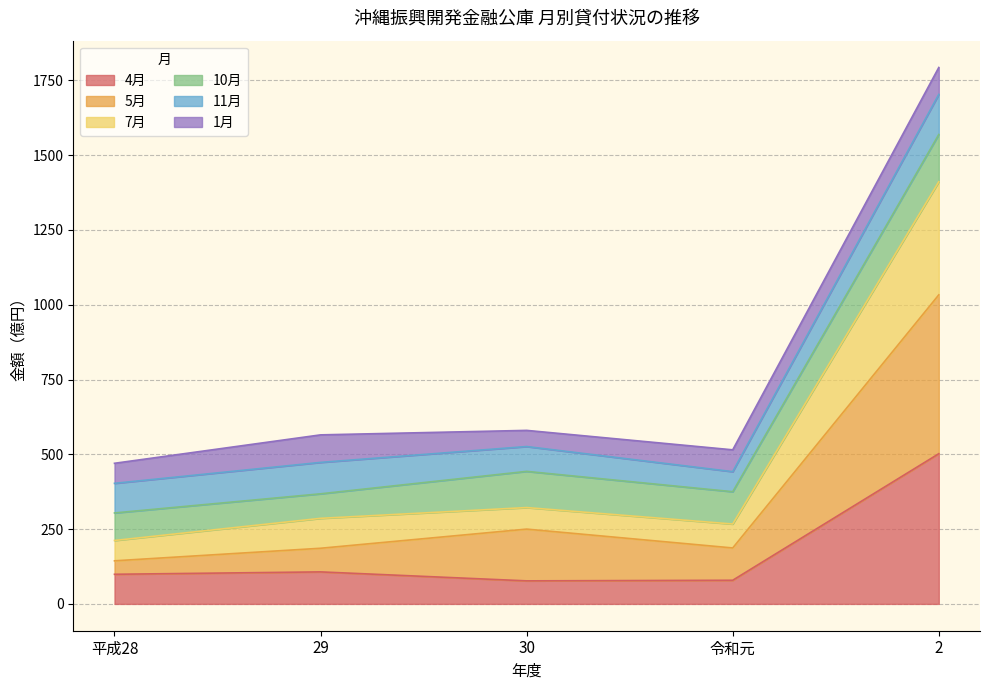

The value of 4月 at 2 is 502. True or false?

True